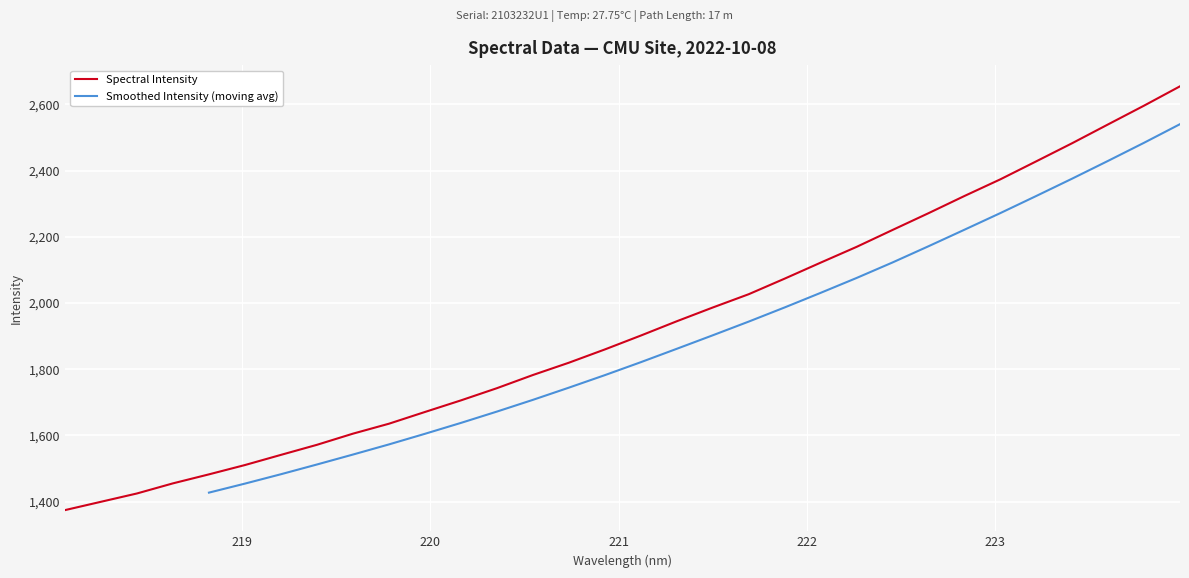

At which label is the value closest to 2014?

221.6902